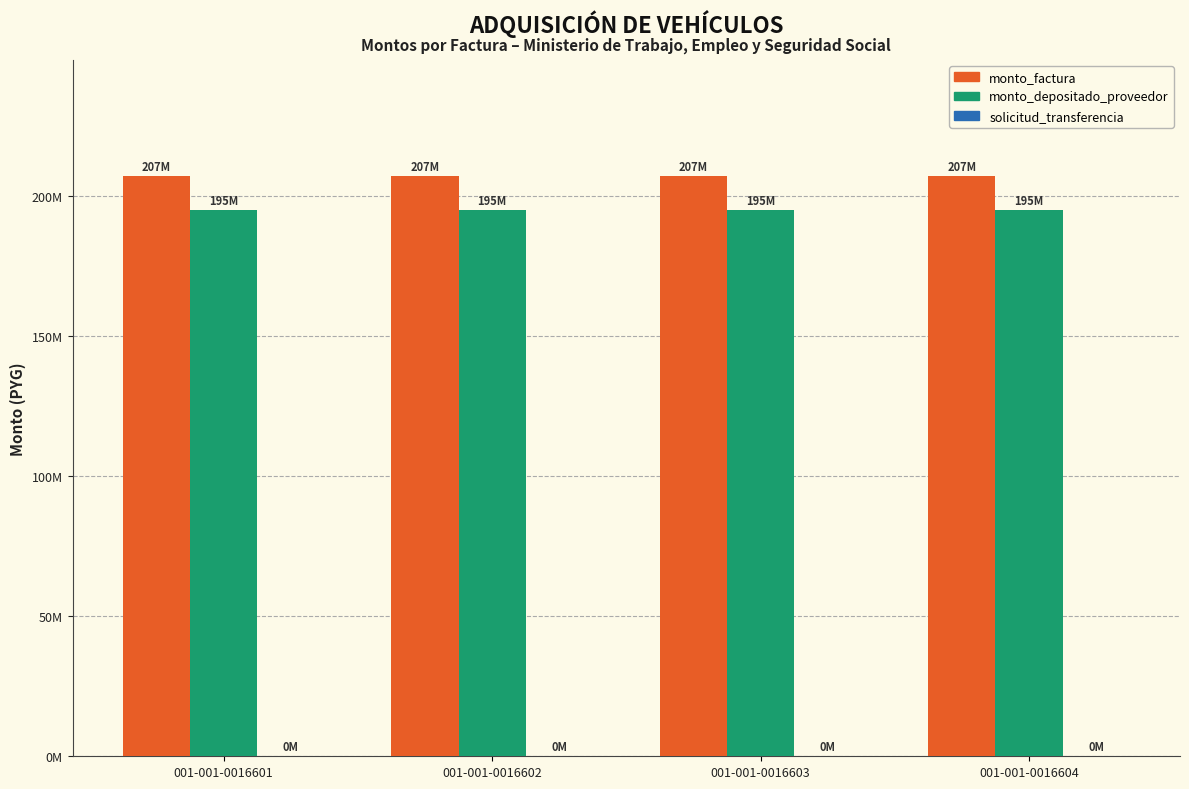

Reading left to right, extract all data points from this chart.

monto_factura: 207000000	207000000	207000000	207000000
monto_depositado_proveedor: 194978945	194978945	194978945	194978945
solicitud_transferencia: 72274	72274	72274	72274